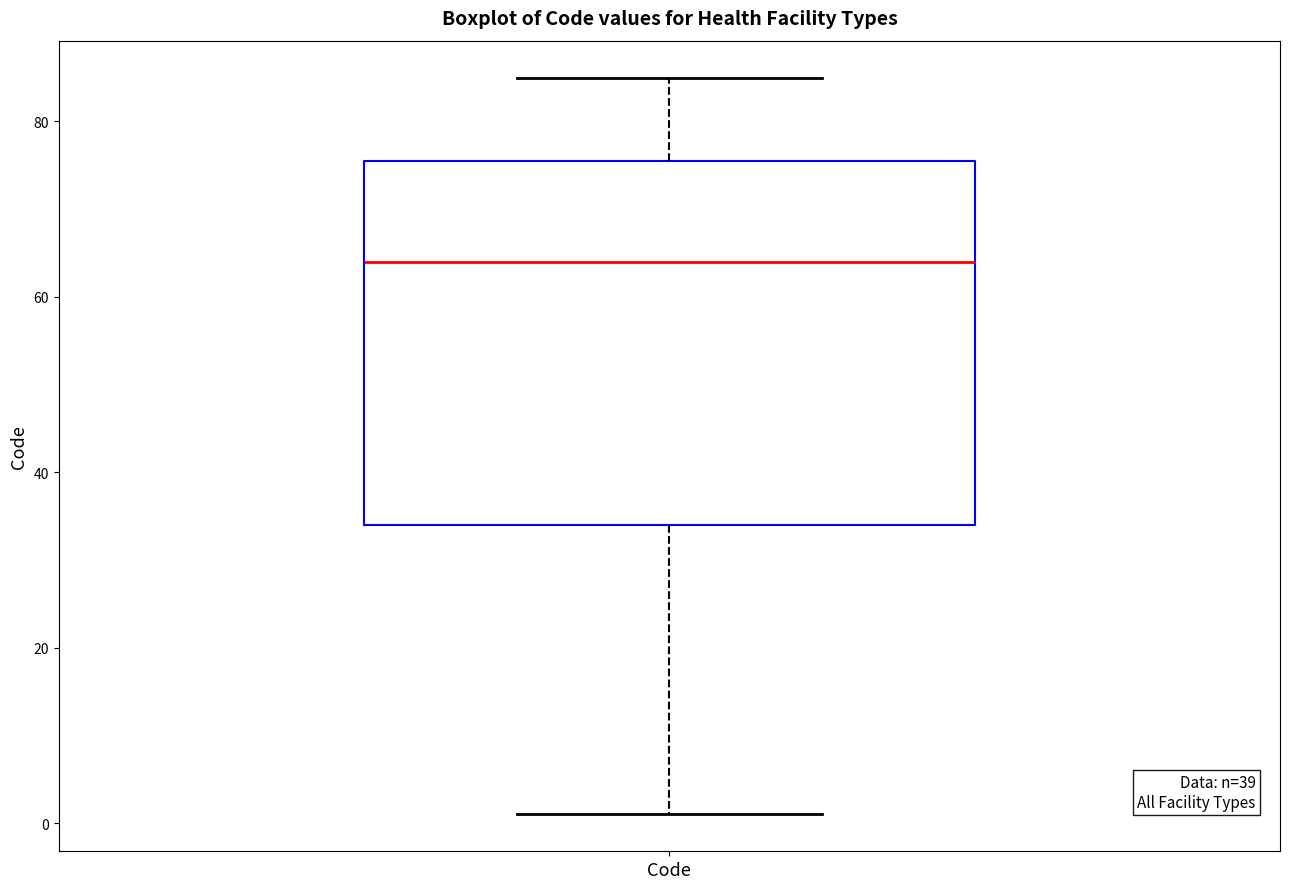

Read this box plot against the y-axis: the position of the median line, the range covered by the box, and the ends of both whiskers. The values are not printed on the chart, so give them approximately, as read against the axis.

median 64, box 34 to 76, whiskers 2 to 86